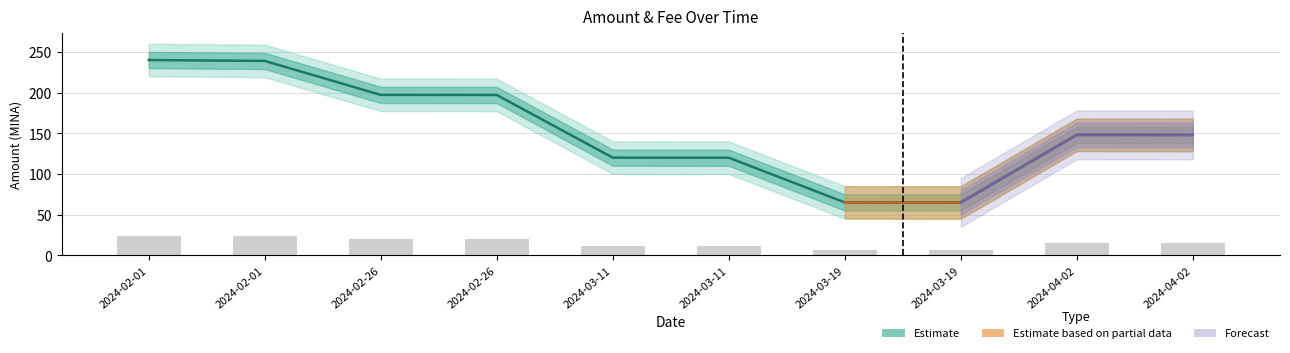

How many values exceed 14?

6